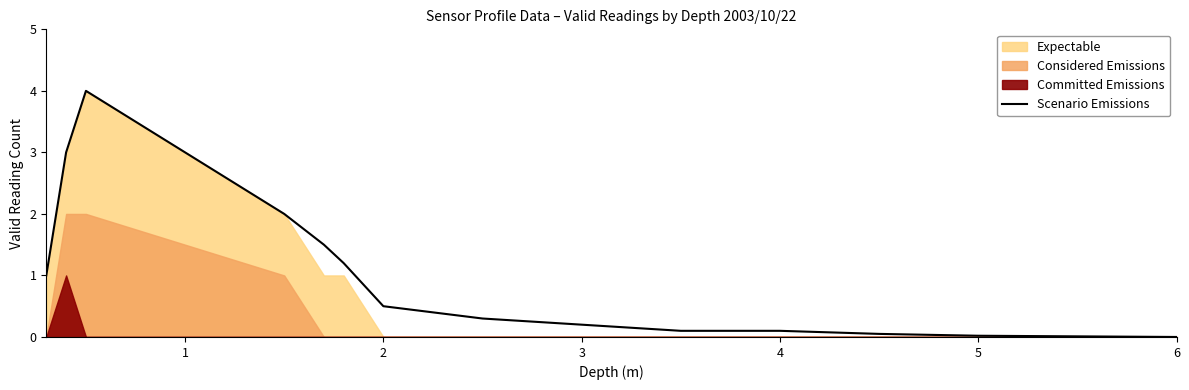

What is the difference between the maximum and second lowest values?

4.0